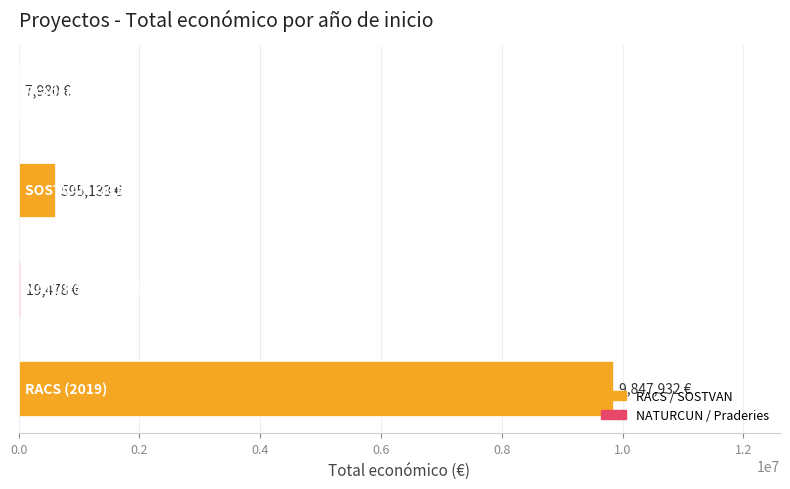

What is the sum of all values?

10470523